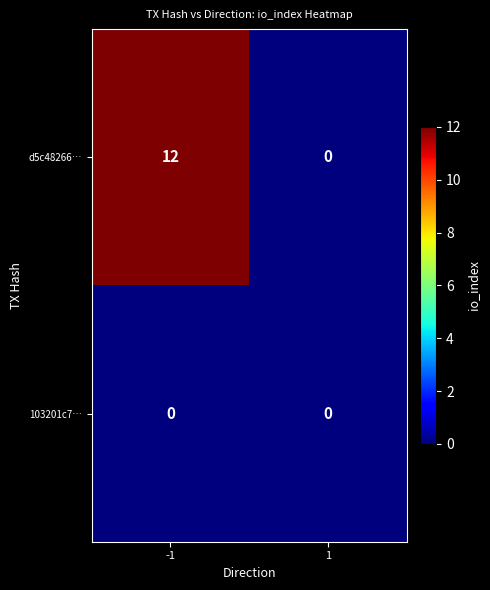

What is the difference between the maximum and minimum values in the d5c48266… series?

12